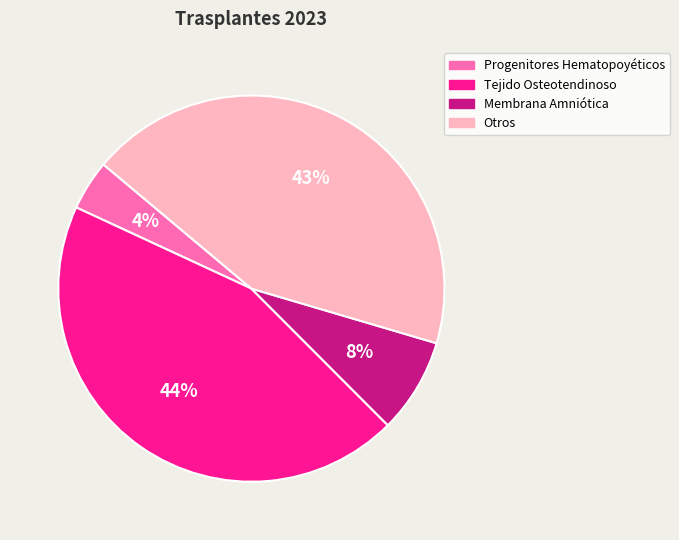

How many segments does this pie chart have?

4